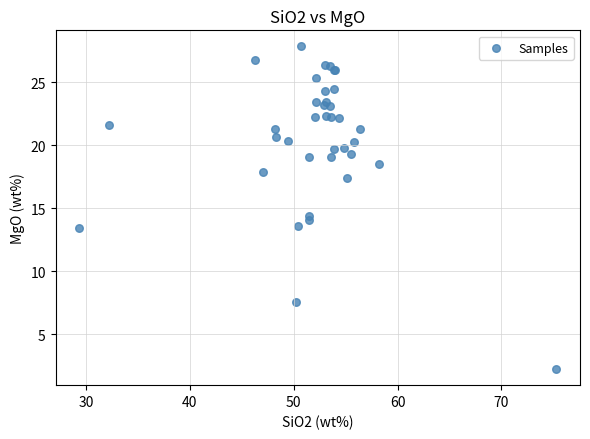

What Y value in the scatter plot is closest to 15?

14.4